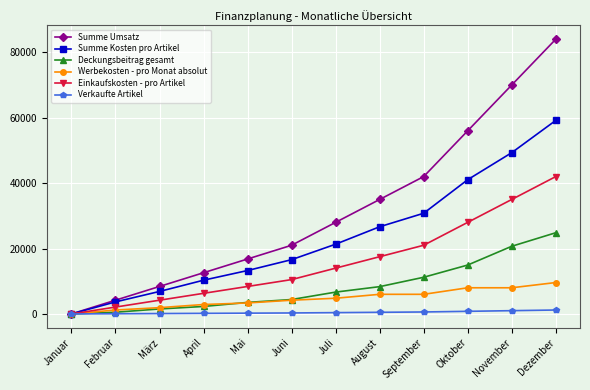

How many values in the Einkaufskosten - pro Artikel series are below 14000?

6